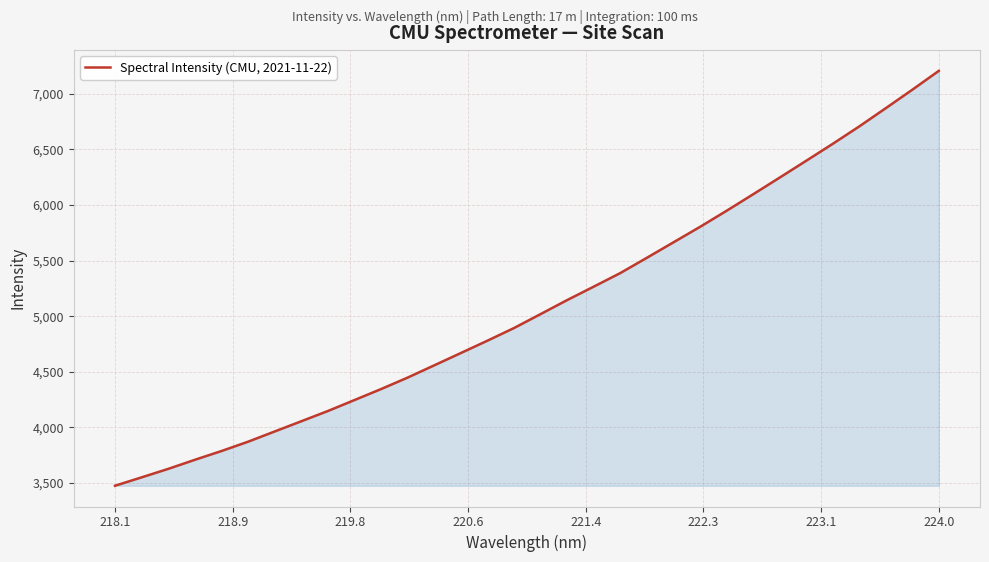

What is the minimum value shown in the chart?

3475.7